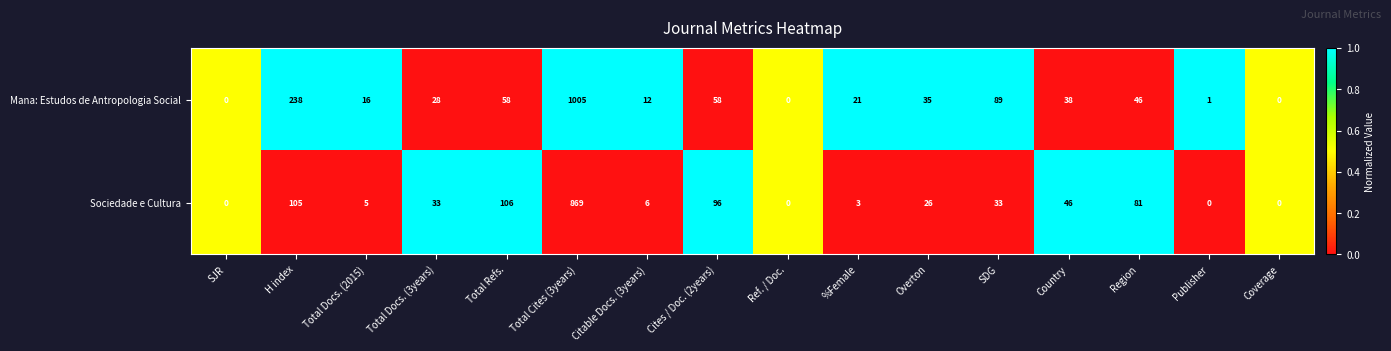

What is the total value across all series at Publisher?

1